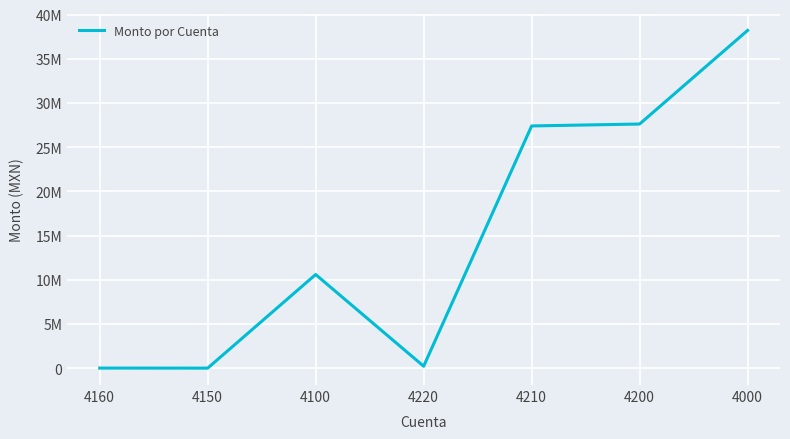

What is the approximate value at 4220?

217593.9